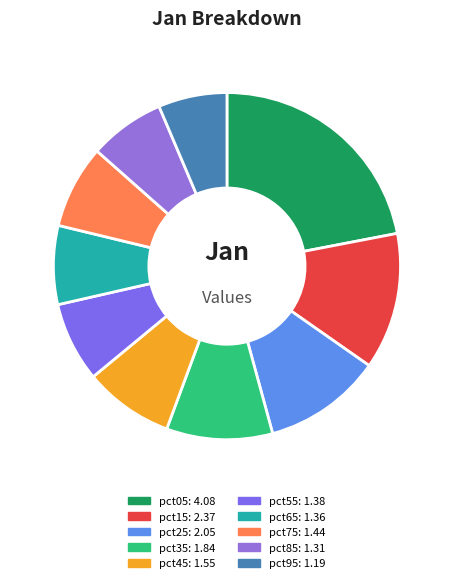

To the nearest percent, what percentage of the pie is pct15?

13%